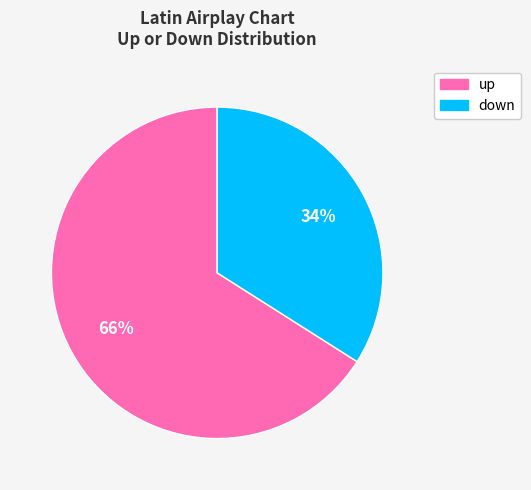

To the nearest percent, what is the difference between the largest and smallest slice percentages?

32%